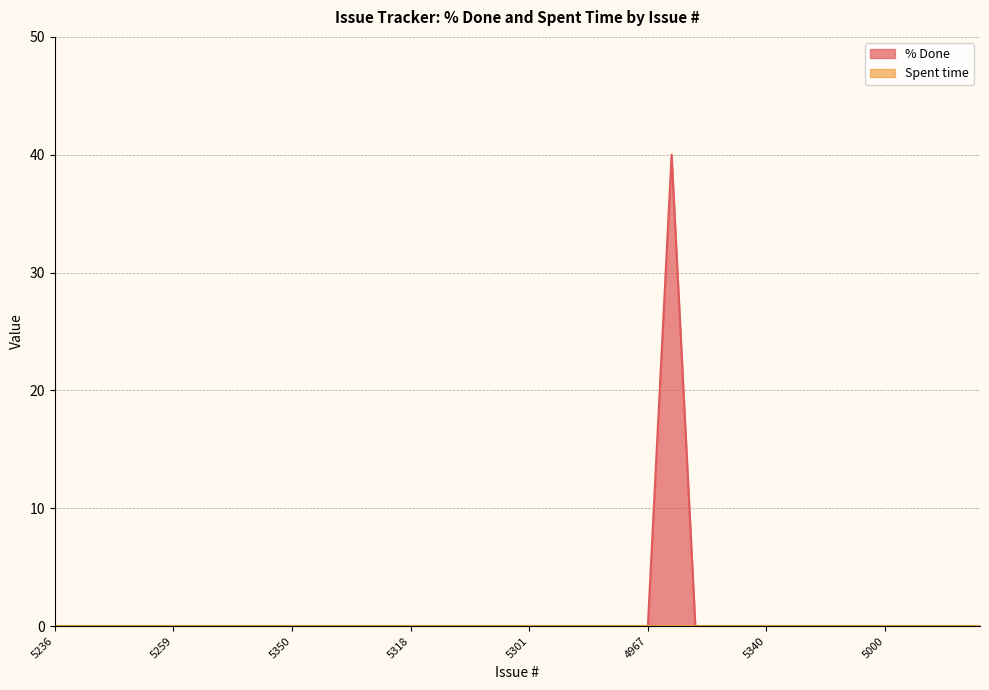

Between 5291 and 5292, which is larger?

5291